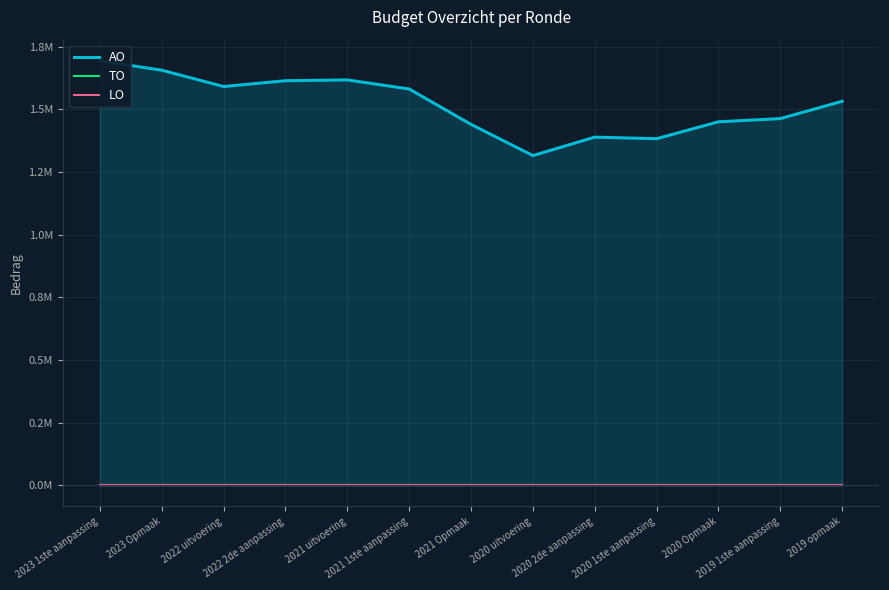

Reading right to left, extract all data points from this chart.

AO: 2019 opmaak=1531920	2019 1ste aanpassing=1462860	2020 Opmaak=1450097	2020 1ste aanpassing=1382742	2020 2de aanpassing=1388814	2020 uitvoering=1315371	2021 Opmaak=1439709	2021 1ste aanpassing=1580987	2021 uitvoering=1617169	2022 2de aanpassing=1613966	2022 uitvoering=1590821	2023 Opmaak=1656113	2023 1ste aanpassing=1693122
TO: 2019 opmaak=0	2019 1ste aanpassing=0	2020 Opmaak=0	2020 1ste aanpassing=0	2020 2de aanpassing=0	2020 uitvoering=0	2021 Opmaak=0	2021 1ste aanpassing=0	2021 uitvoering=0	2022 2de aanpassing=0	2022 uitvoering=0	2023 Opmaak=0	2023 1ste aanpassing=0
LO: 2019 opmaak=0	2019 1ste aanpassing=0	2020 Opmaak=0	2020 1ste aanpassing=0	2020 2de aanpassing=0	2020 uitvoering=0	2021 Opmaak=0	2021 1ste aanpassing=0	2021 uitvoering=0	2022 2de aanpassing=0	2022 uitvoering=0	2023 Opmaak=0	2023 1ste aanpassing=0